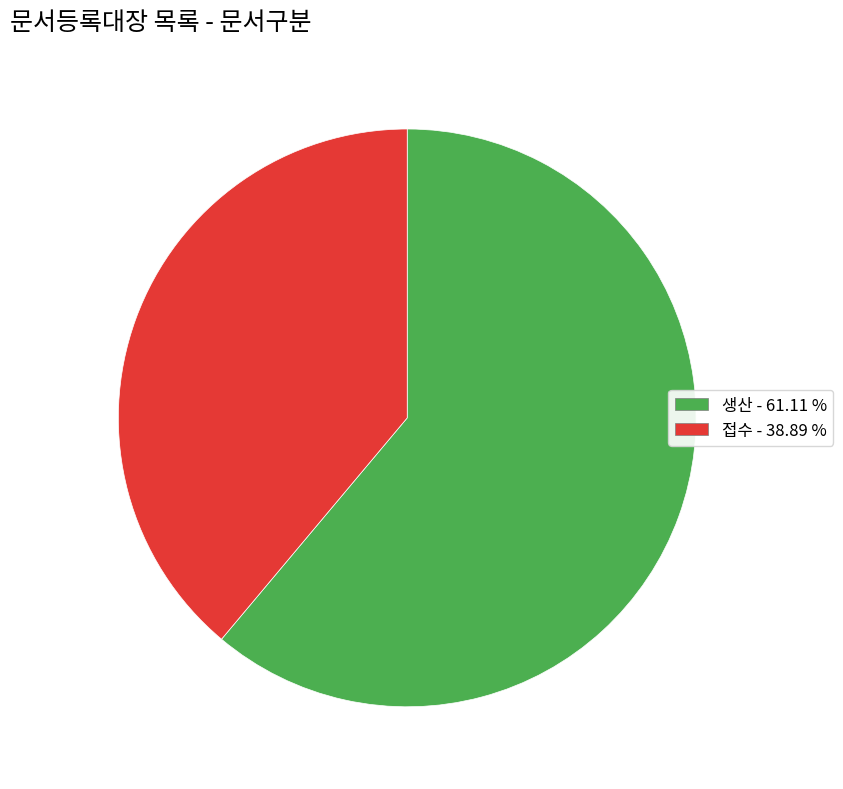

Count the number of slices in the pie.

2